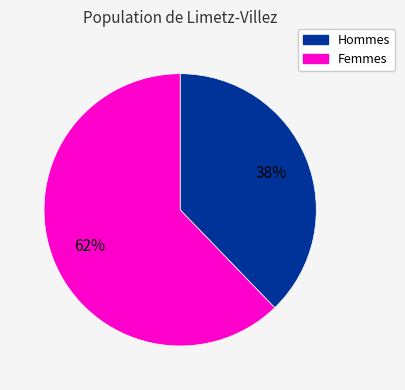

How many slices are in this pie chart?

2